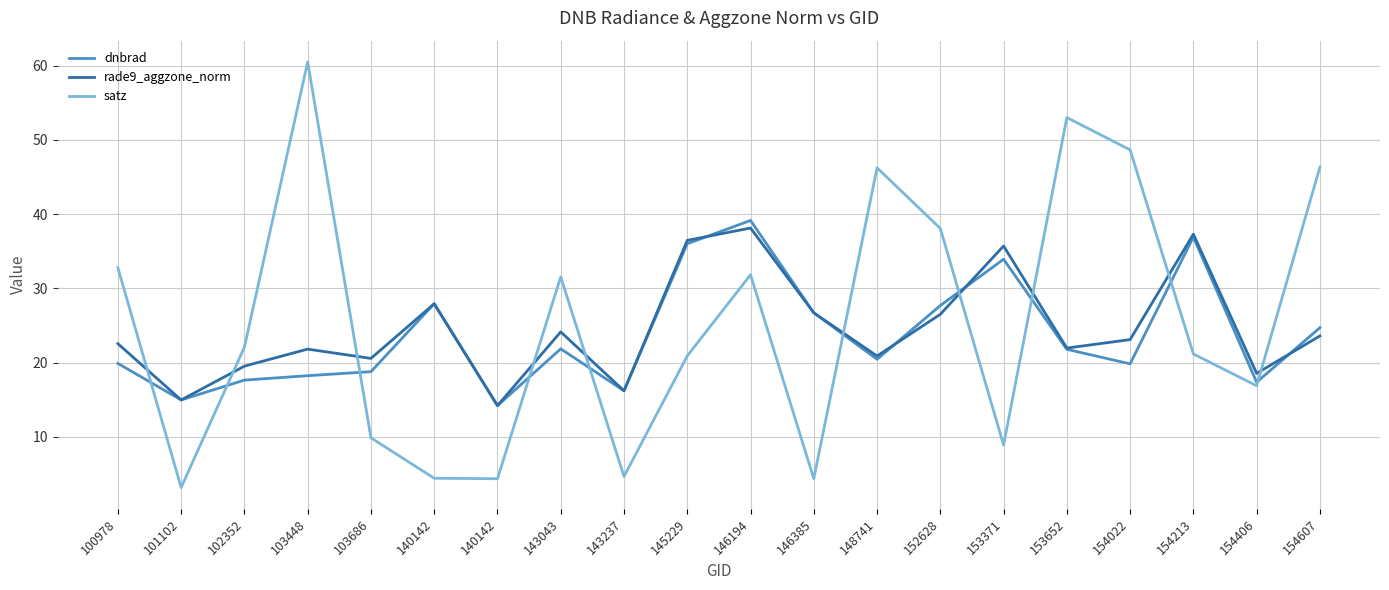

Reading right to left, transcribe all the data shown in this chart.

dnbrad: 154607=24.7	154406=17.4	154213=36.9	154022=19.8	153652=21.8	153371=33.9	152628=27.7	148741=20.4	146385=26.7	146194=39.1	145229=36.0	143237=16.2	143043=21.9	140142=14.2	140142=27.9	103686=18.8	103448=18.2	102352=17.6	101102=15.0	100978=19.9
rade9_aggzone_norm: 154607=23.6	154406=18.5	154213=37.3	154022=23.1	153652=22.0	153371=35.7	152628=26.5	148741=20.9	146385=26.7	146194=38.1	145229=36.5	143237=16.2	143043=24.1	140142=14.2	140142=27.9	103686=20.6	103448=21.8	102352=19.5	101102=15.0	100978=22.5
satz: 154607=46.3	154406=16.9	154213=21.2	154022=48.7	153652=53.0	153371=8.9	152628=38.1	148741=46.2	146385=4.4	146194=31.8	145229=20.9	143237=4.7	143043=31.5	140142=4.4	140142=4.4	103686=9.9	103448=60.5	102352=22.1	101102=3.2	100978=32.8